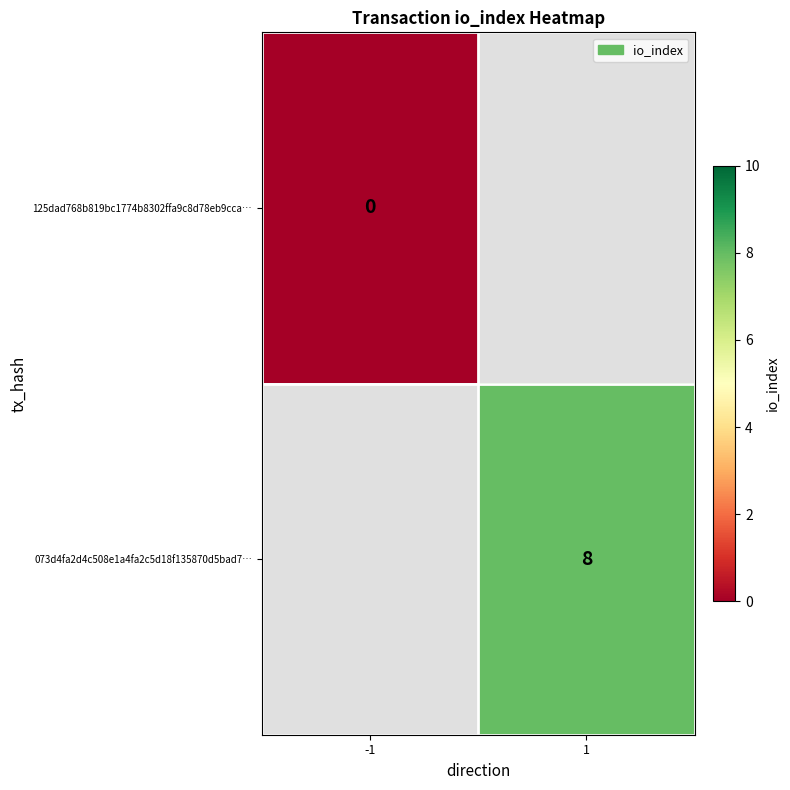

The value of 073d4fa2d4c508e1a4fa2c5d18f135870d5bad7… at 1 is 2. True or false?

False